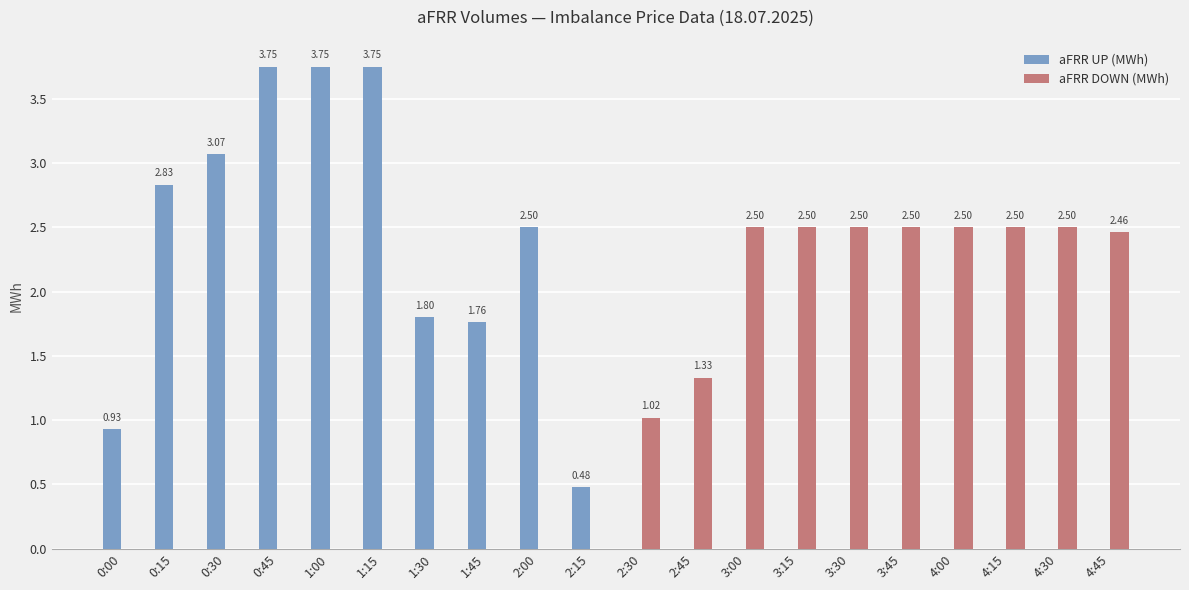

What is the spread (max minus min) of values at 4:15?

2.5